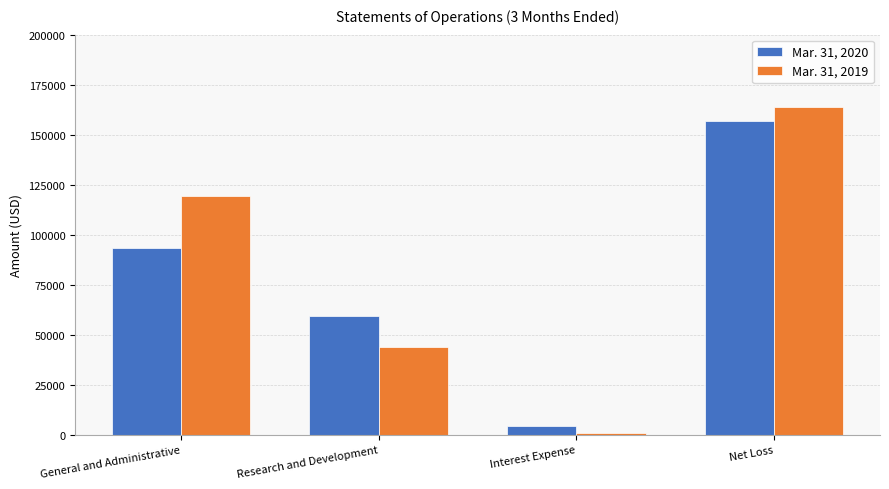

Which series has the largest range (max minus min)?

Mar. 31, 2019